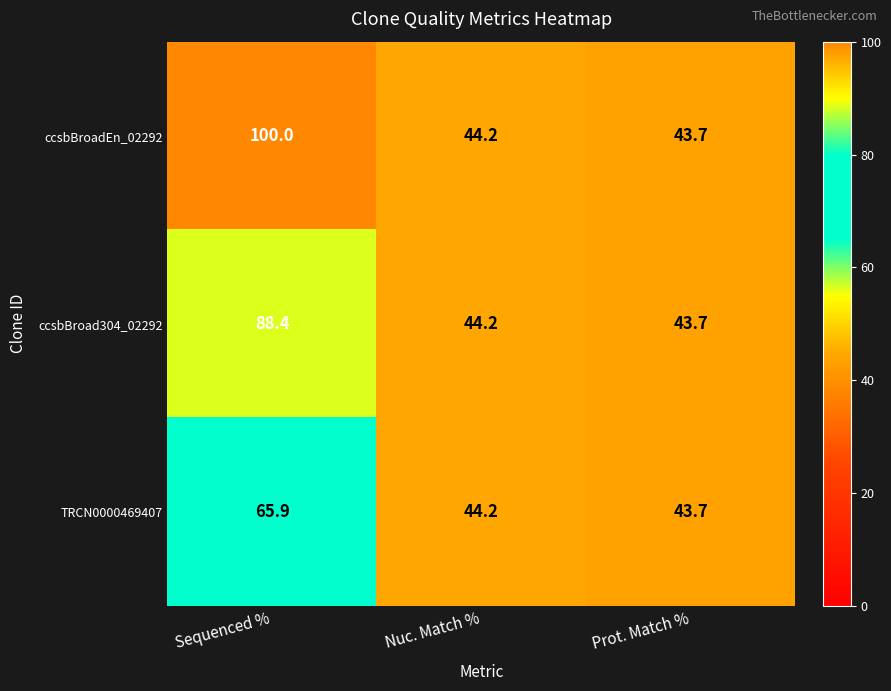

List the labels in order of TRCN0000469407 value, smallest first.

Prot. Match %, Nuc. Match %, Sequenced %